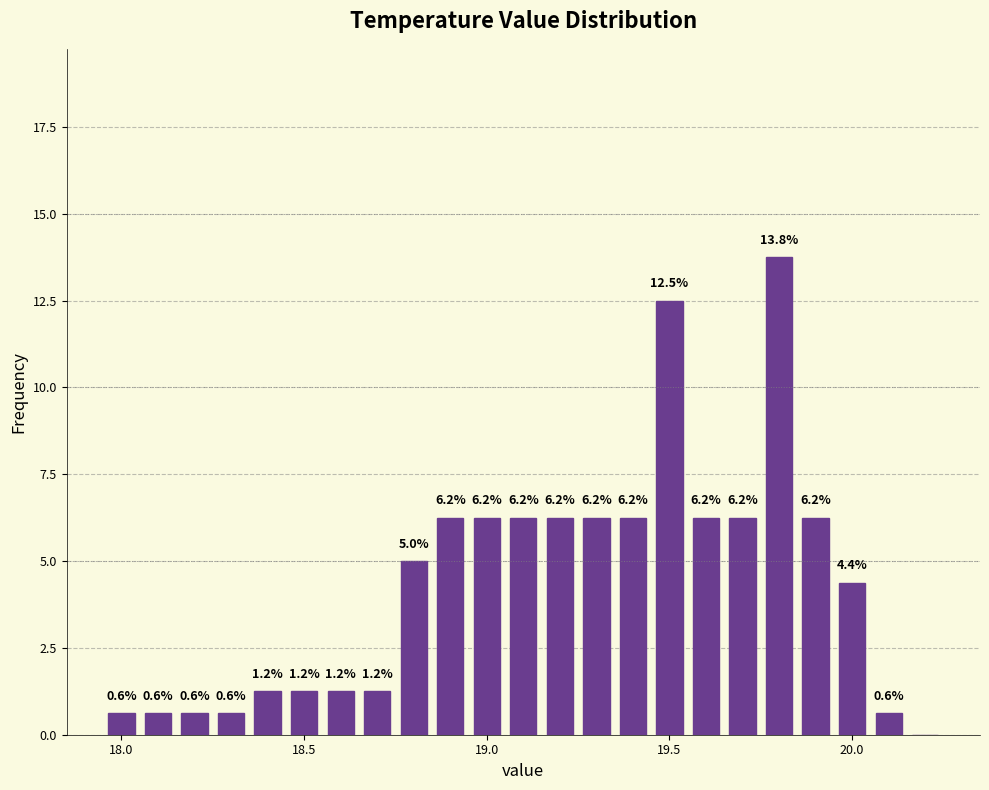

Read against the x-axis, roughly where is the centre of the tallest bar?

19.80